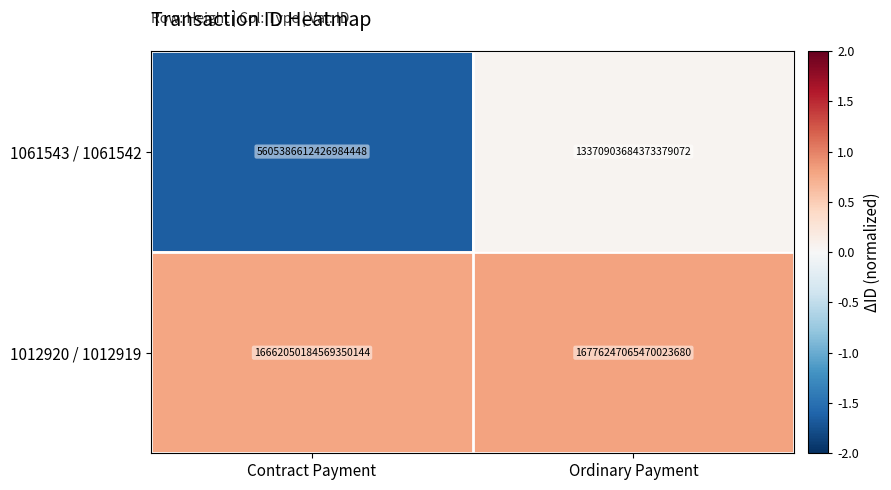

Where is 1012920 / 1012919 nearest to the value 16719148625019686912?

Contract Payment